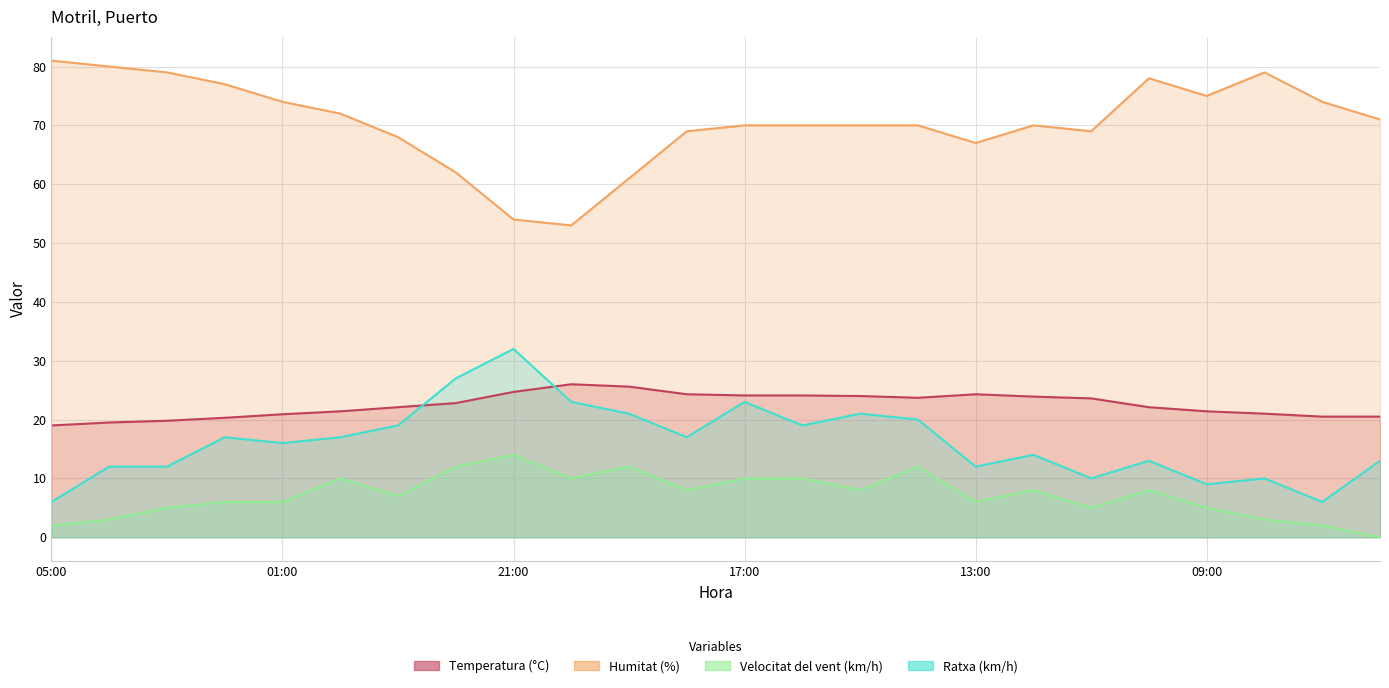

True or false: Ratxa (km/h) and Temperatura (°C) intersect in this chart.

True